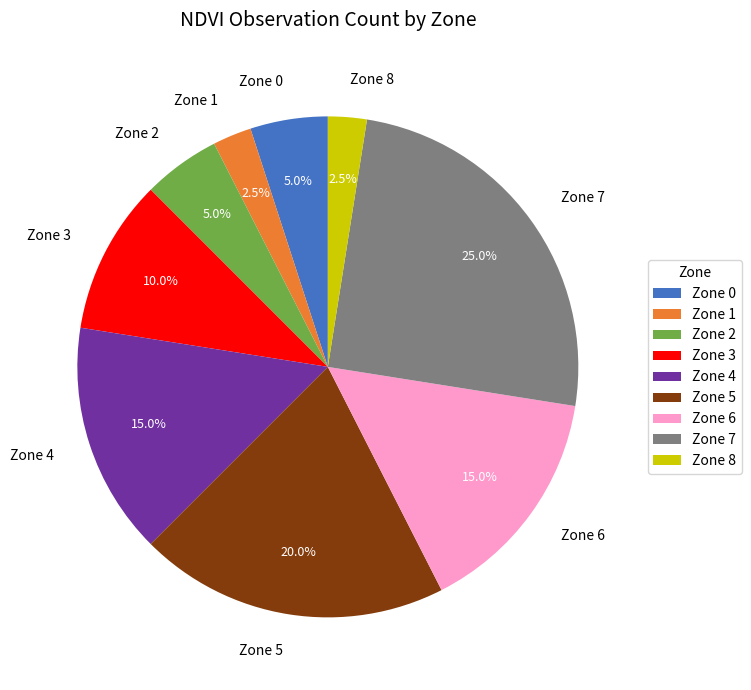

Is Zone 7 the majority of the pie?

No